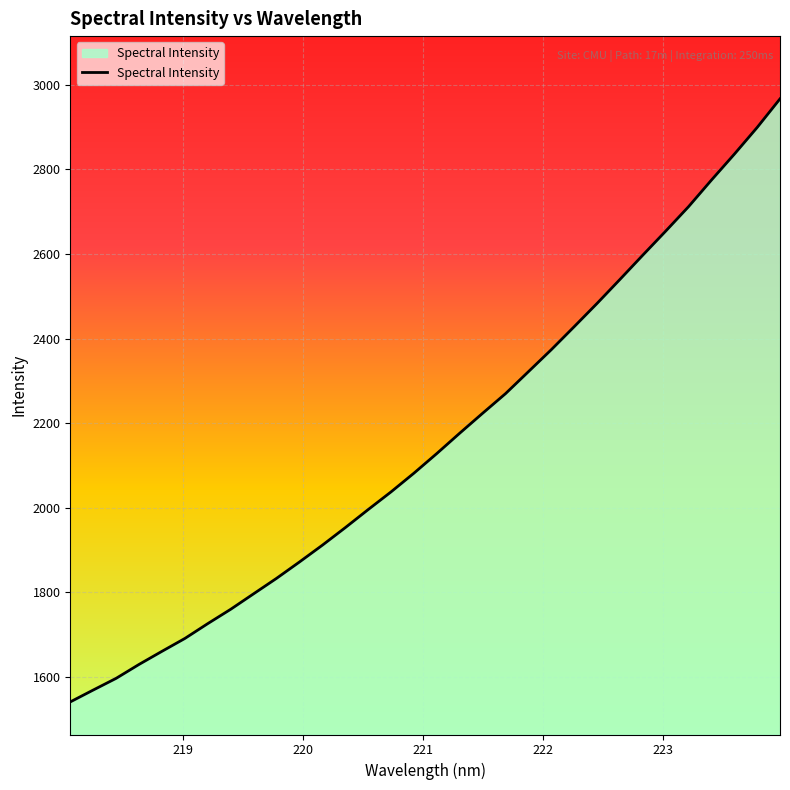

How many lines are shown in the chart?

1